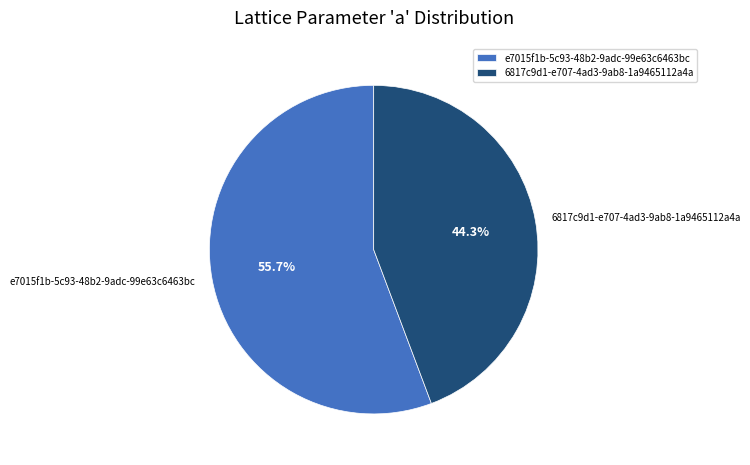

What is the ratio of the value at 6817c9d1-e707-4ad3-9ab8-1a9465112a4a to the value at e7015f1b-5c93-48b2-9adc-99e63c6463bc?

0.8